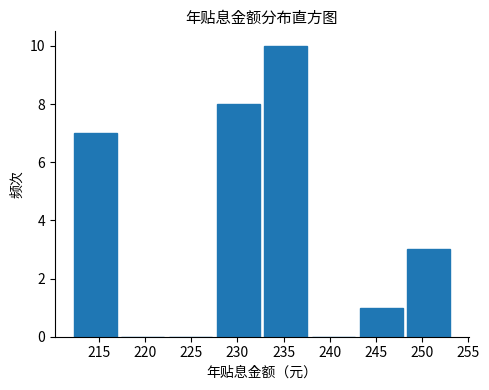

How tall is the bar that spans 212.0 to 217.0 on the x-axis? Neither the bar edges nor the heights are printed on the chart, so give them approximately, as read against the axes.

7